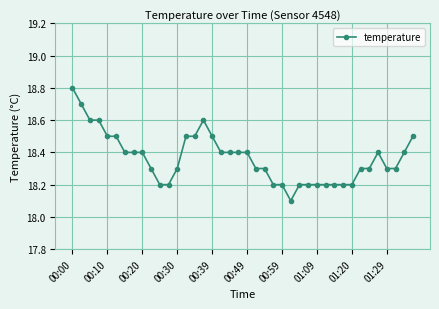

What is the maximum value shown in the chart?

18.8